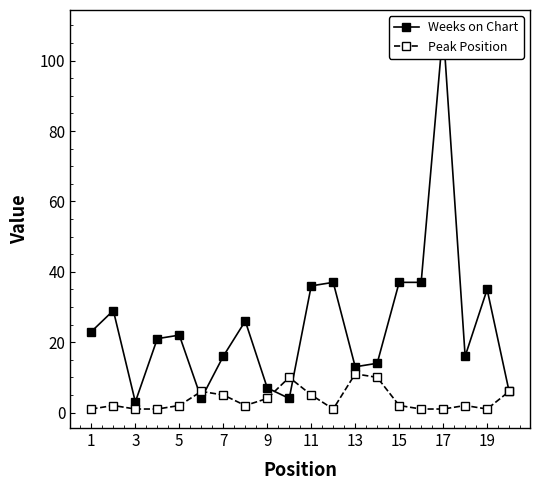

The value of Peak Position at 13 is 19. True or false?

False